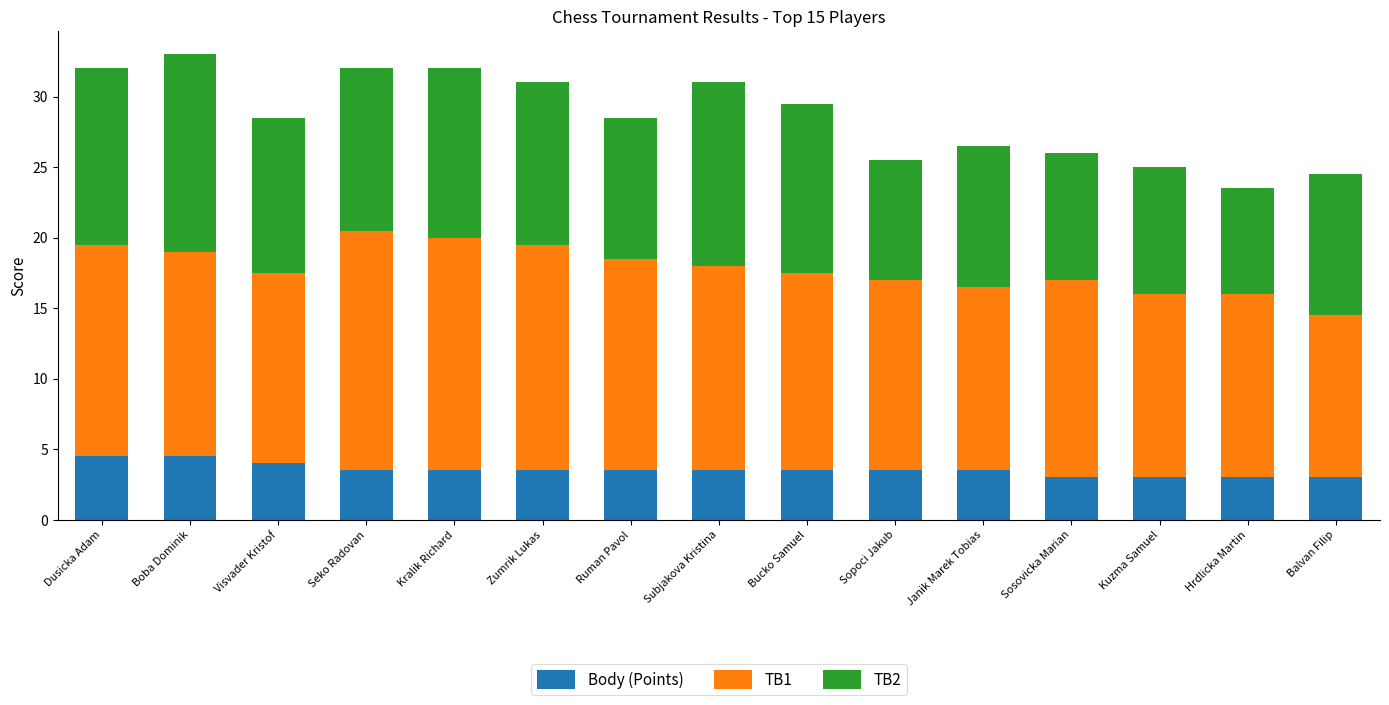

What is the total value across all series at Bucko Samuel?

29.5